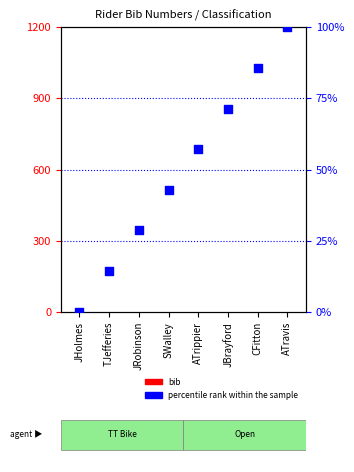

Which series reaches the maximum Y coordinate?

percentile rank within the sample